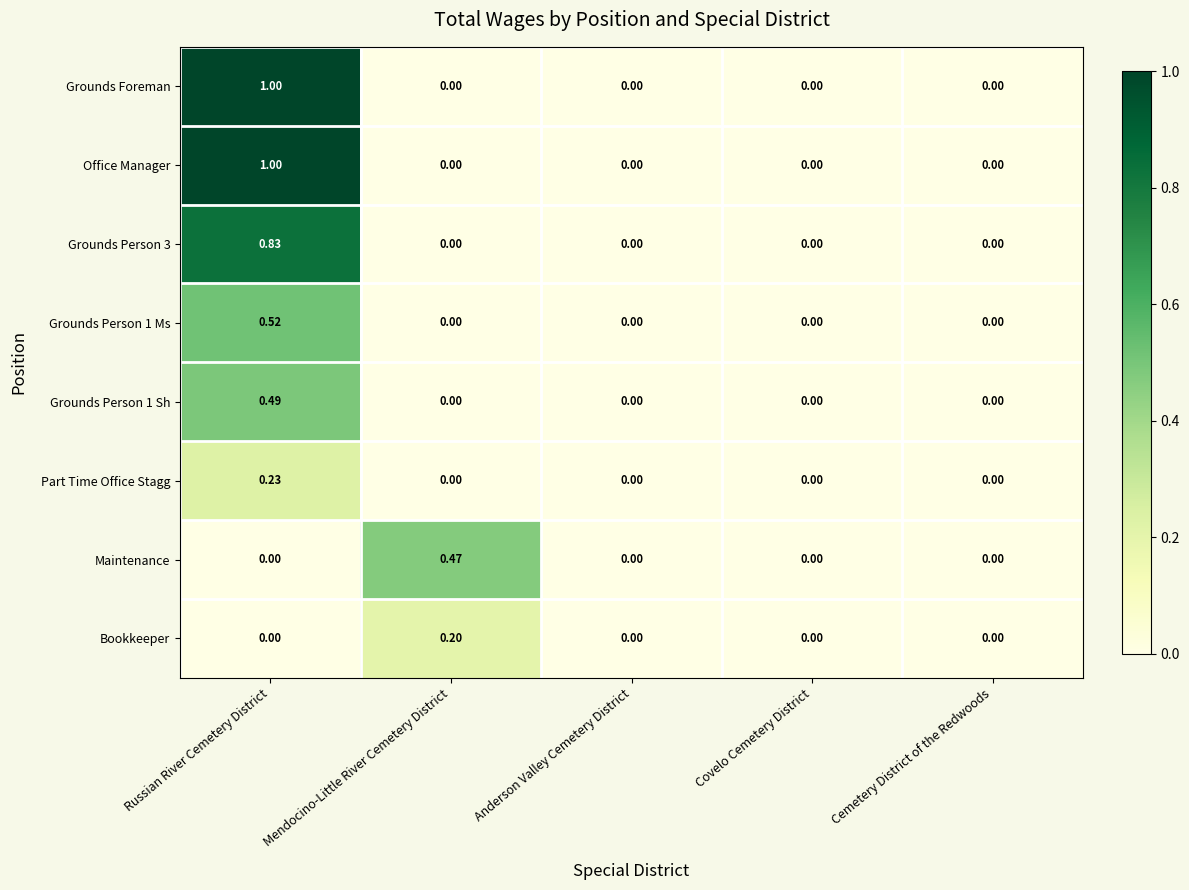

At which category is the sum across all series the highest?

Russian River Cemetery District